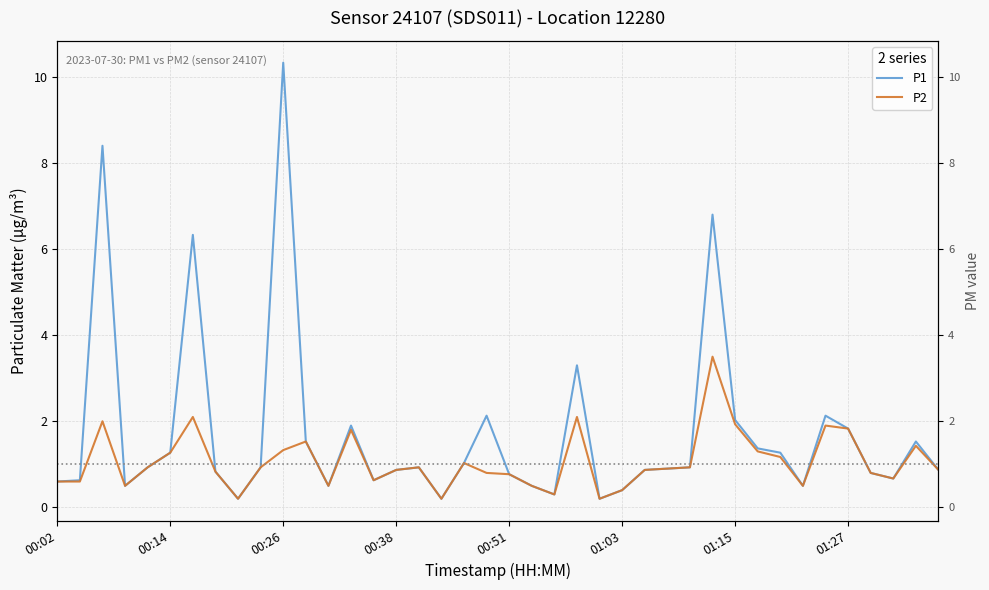

Which series has the largest total across all categories?

P1